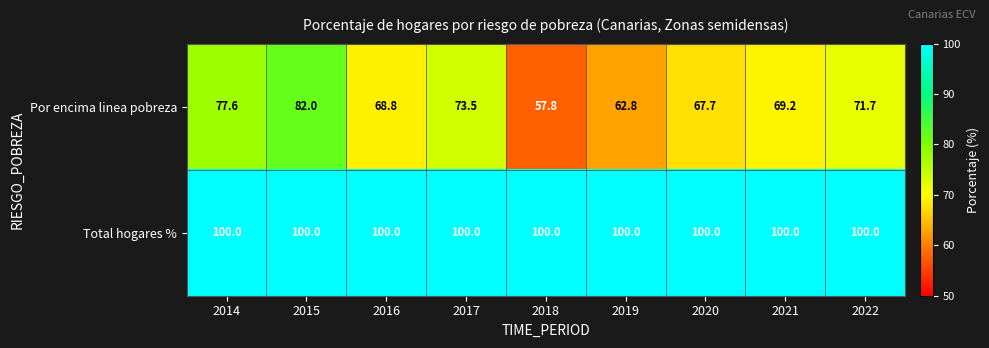

Count the number of categories in the chart.

9